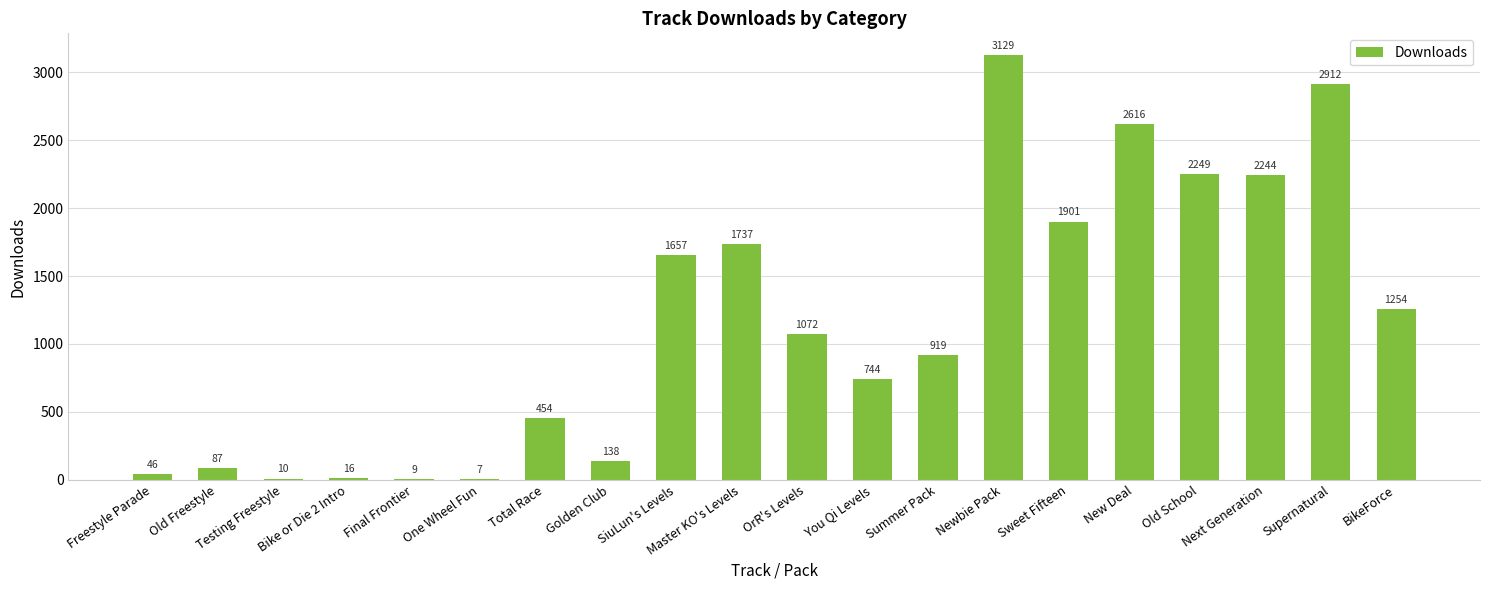

What is the sum of all values?

23201